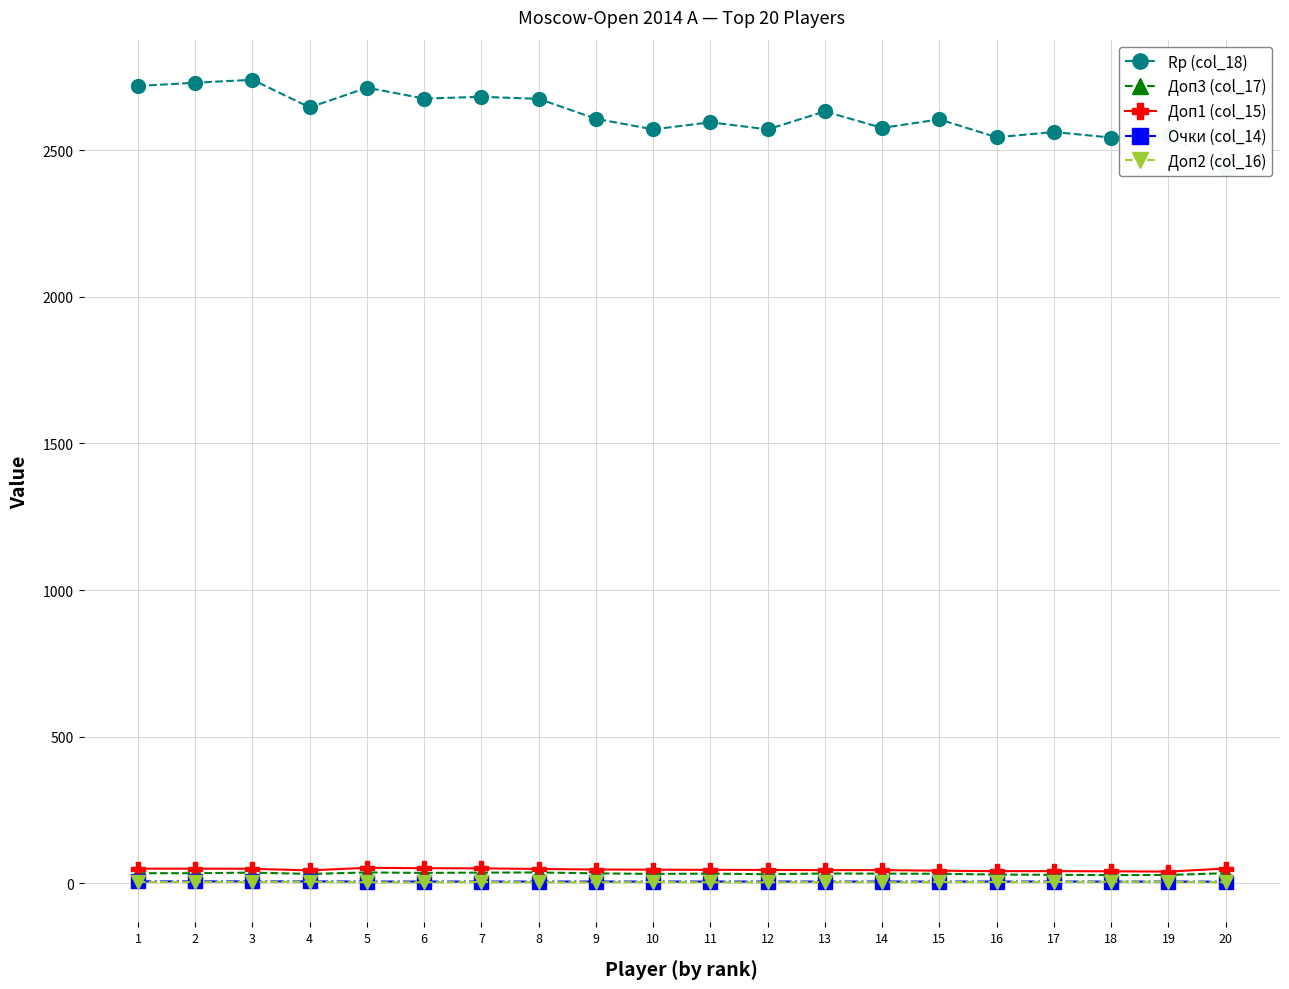

Is this an area chart (filled region under the line)?

No